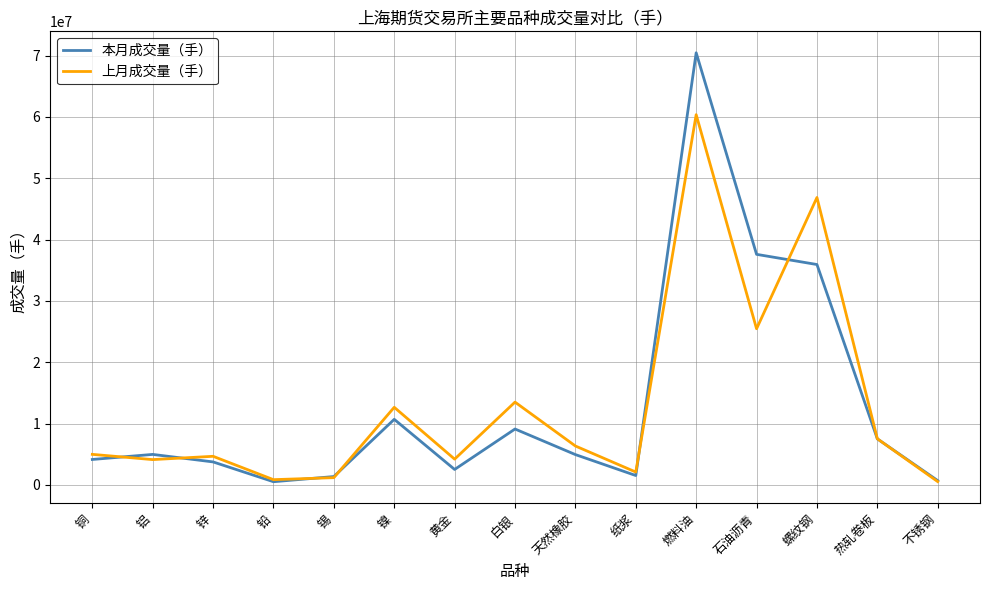

True or false: 上月成交量（手） has more than 0 points higher than both neighbors.

True